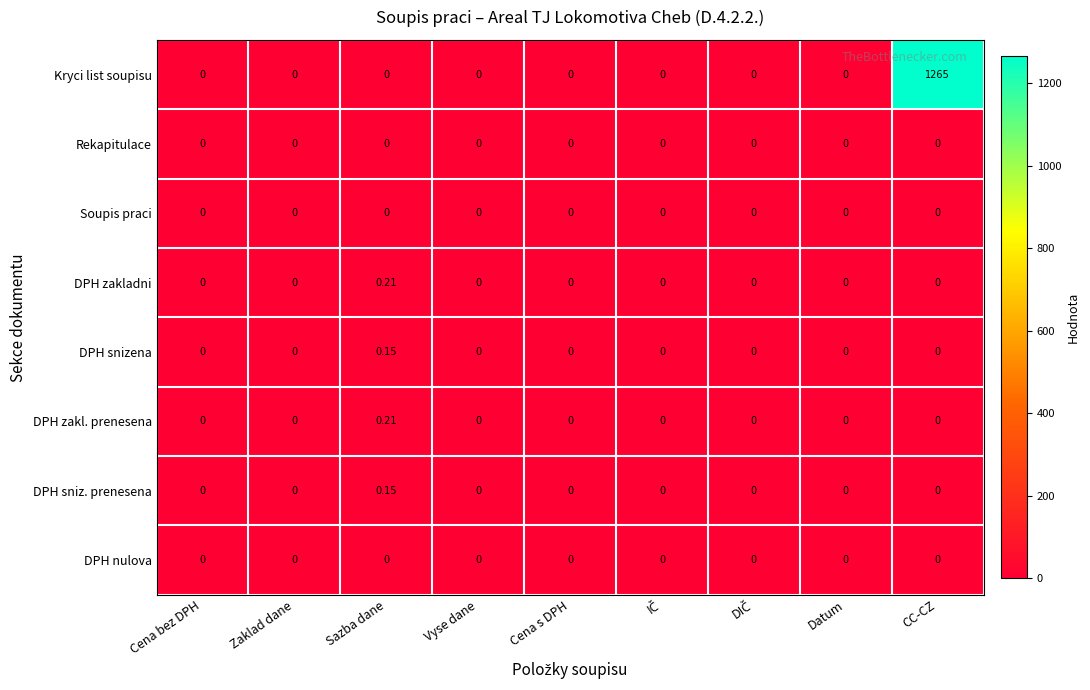

Which category has the highest value across all series?

CC-CZ